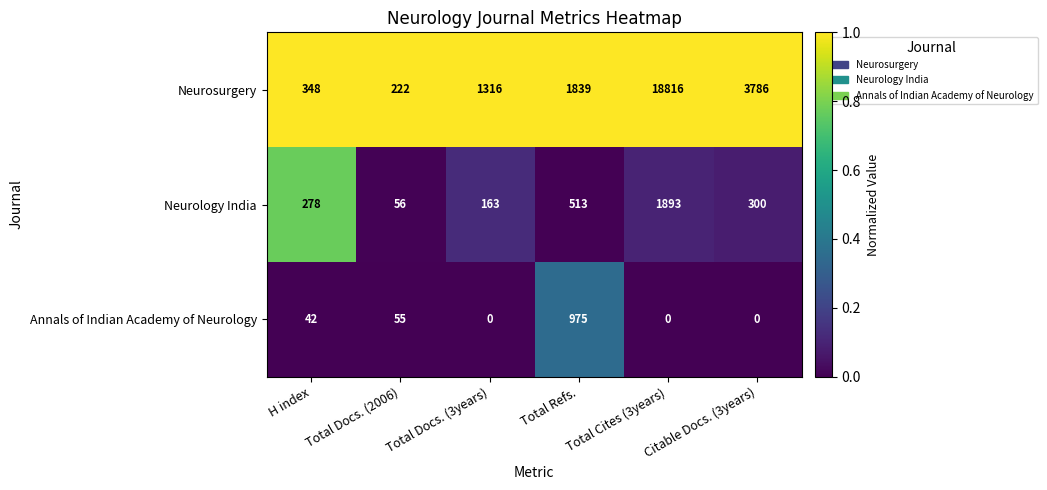

What is the difference between the highest and lowest values at Citable Docs. (3years)?

3786